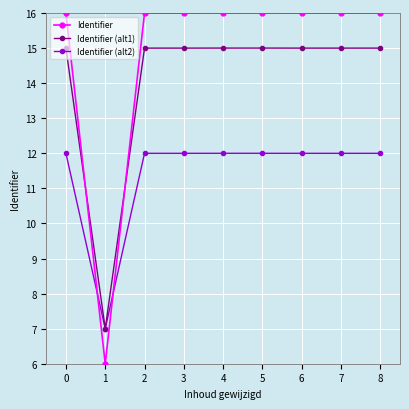

What is the total value across all series at 7?

43.0